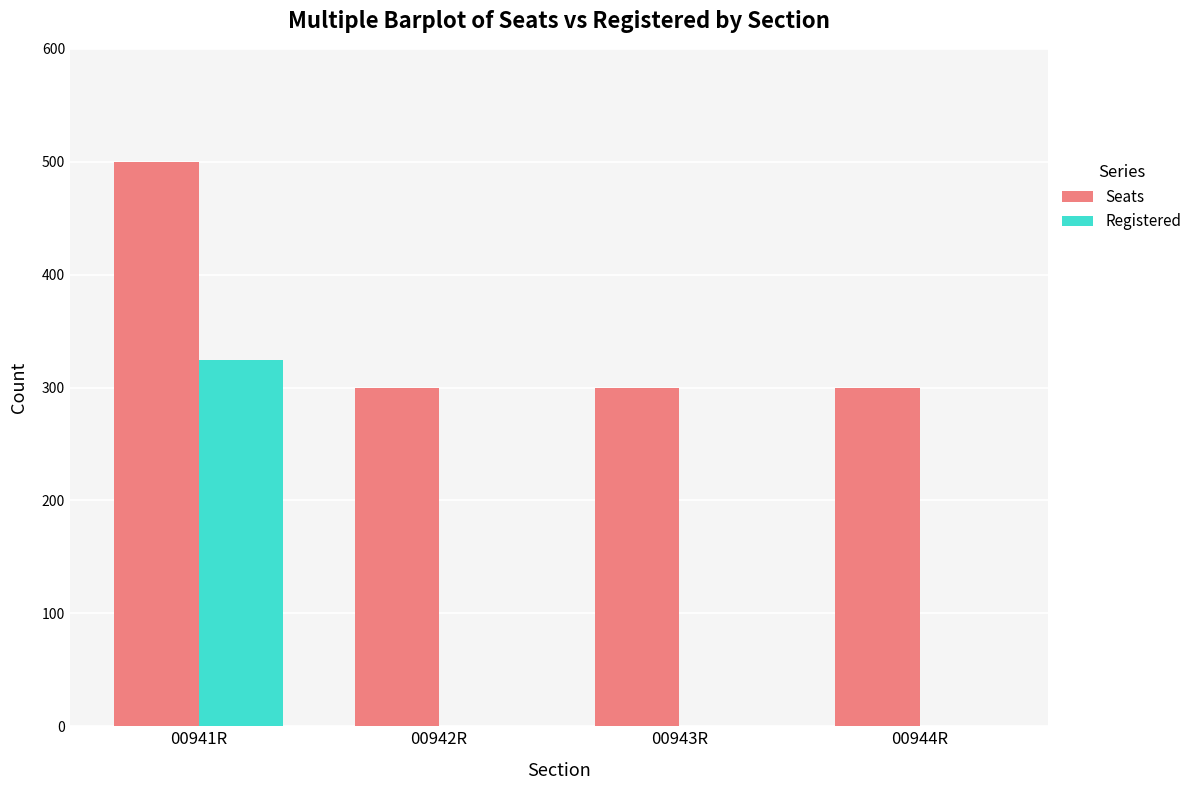

Reading right to left, list all the values displayed in this chart.

Seats: 300	300	300	500
Registered: 0	0	0	324